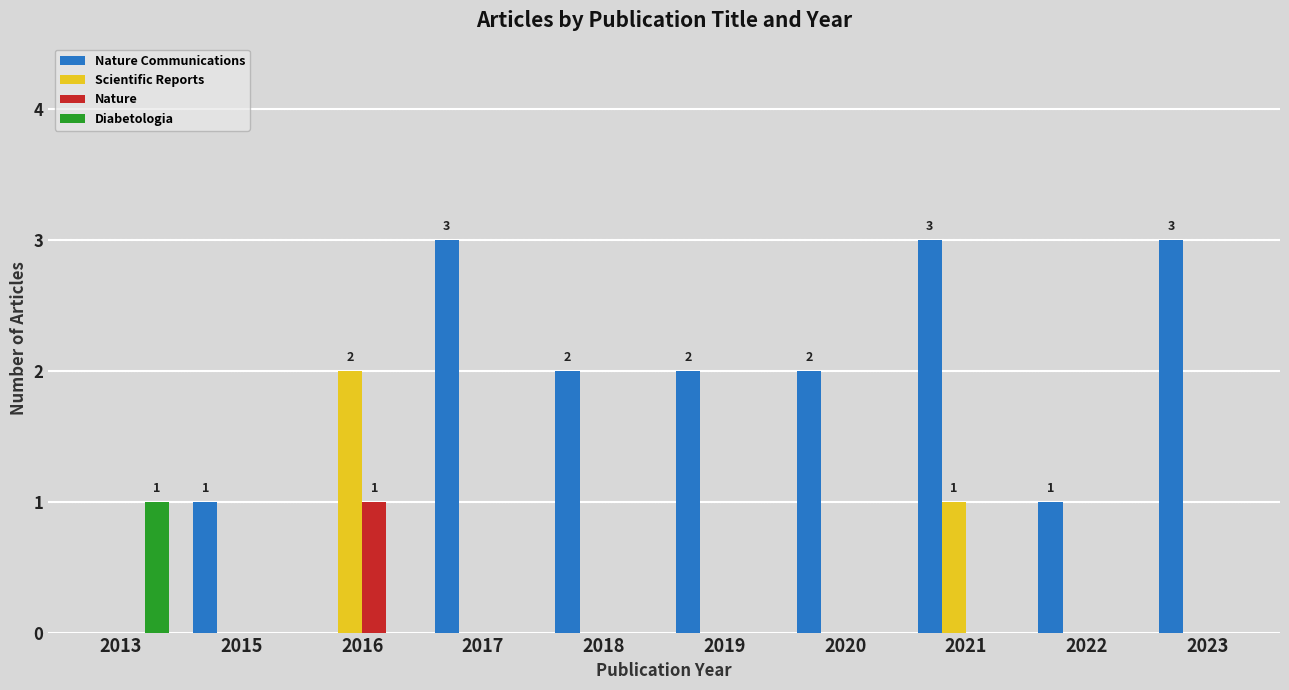

Is the value of Diabetologia at 2022 greater than the value of Nature Communications at 2015?

No